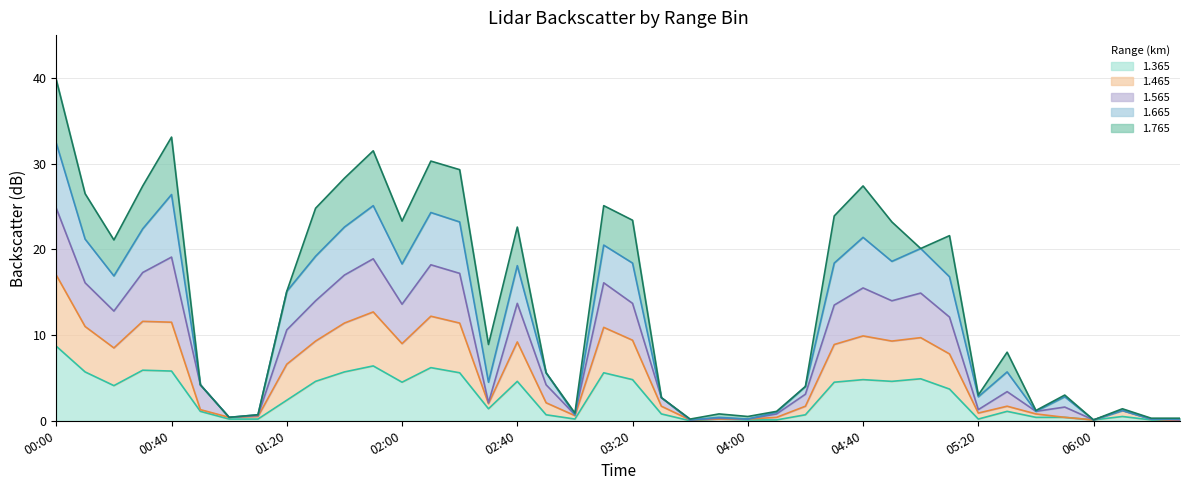

Where does the 1.565 (line) series first go above 10?

00:00